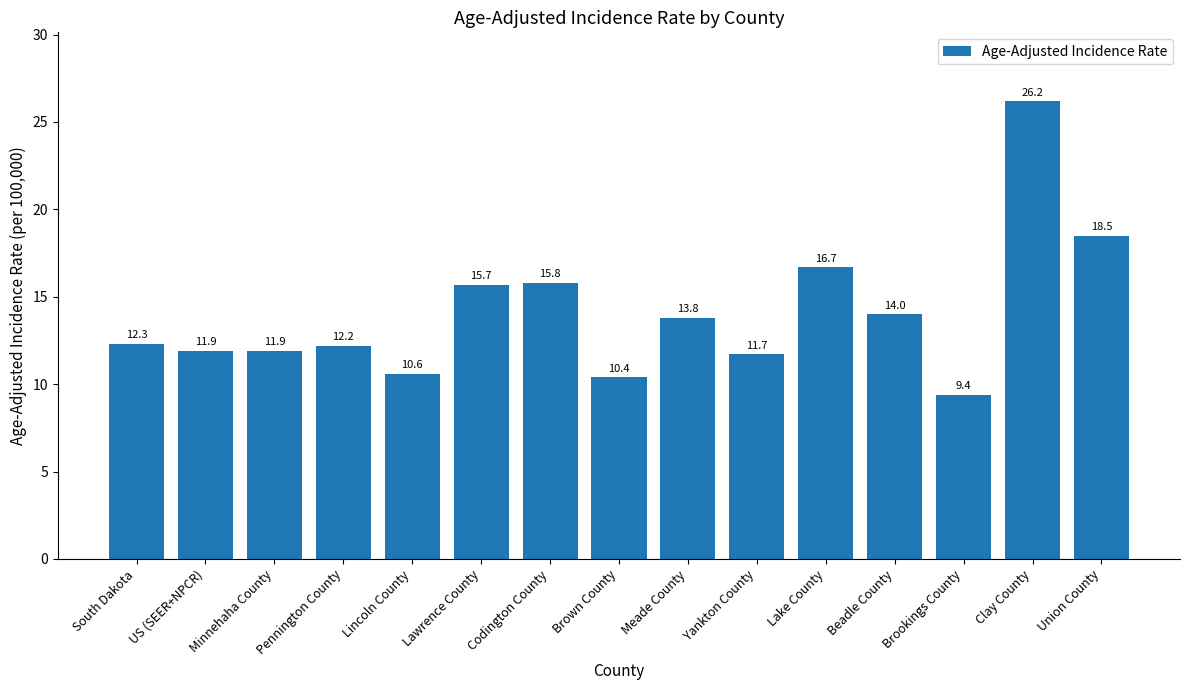

What is the difference between the values at Meade County and Brown County?

3.4